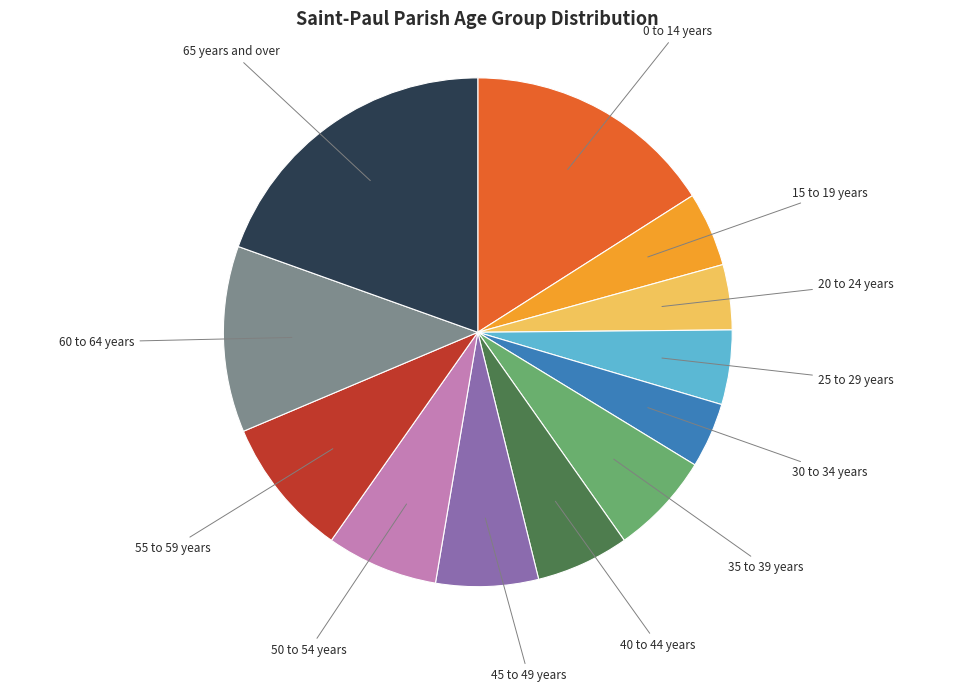

Which category has the biggest portion of the pie?

65 years and over